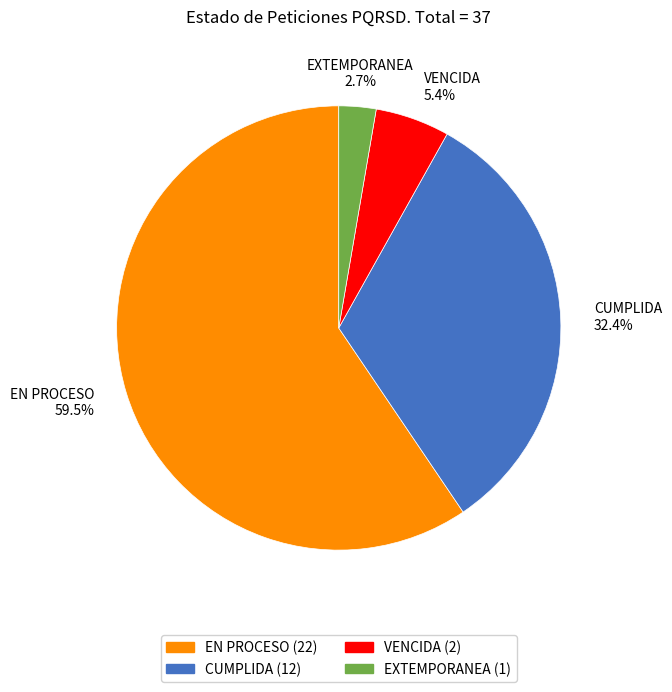

To the nearest percent, what portion does VENCIDA represent?

5%